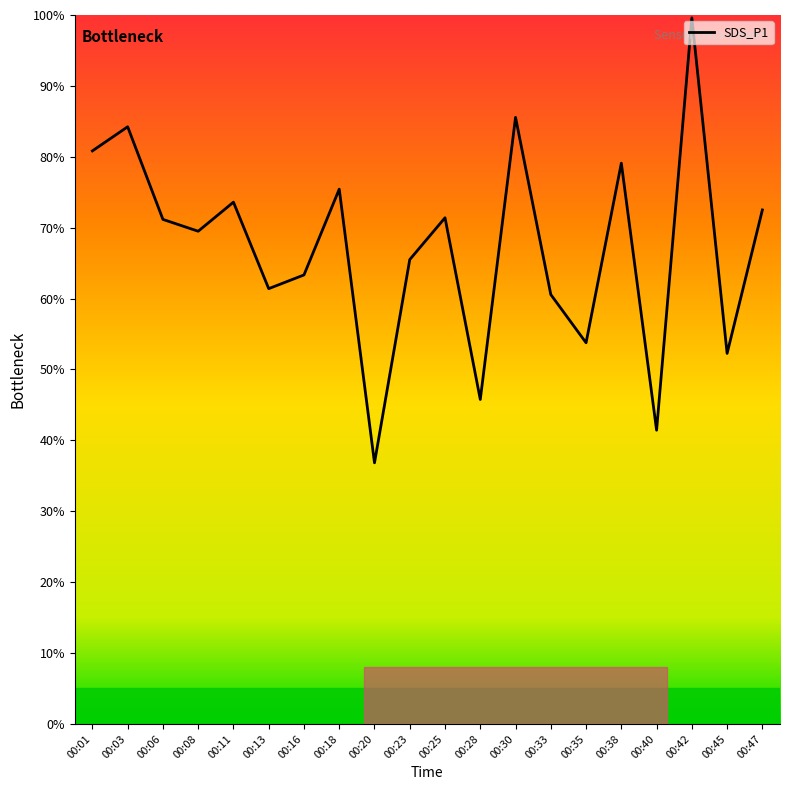

What is the maximum value shown in the chart?

99.6